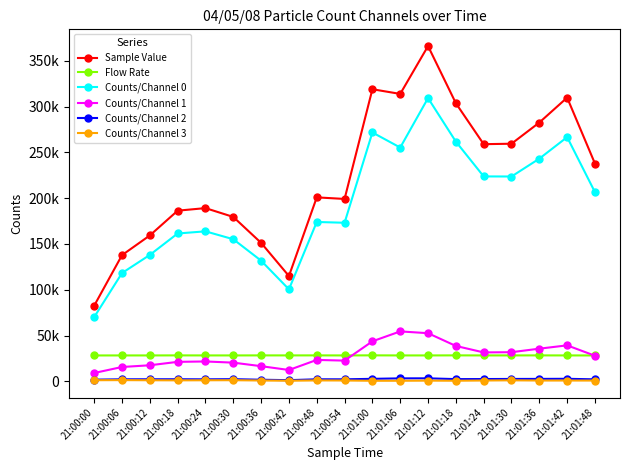

Which category has the lowest value in the Sample Value series?

21:00:00